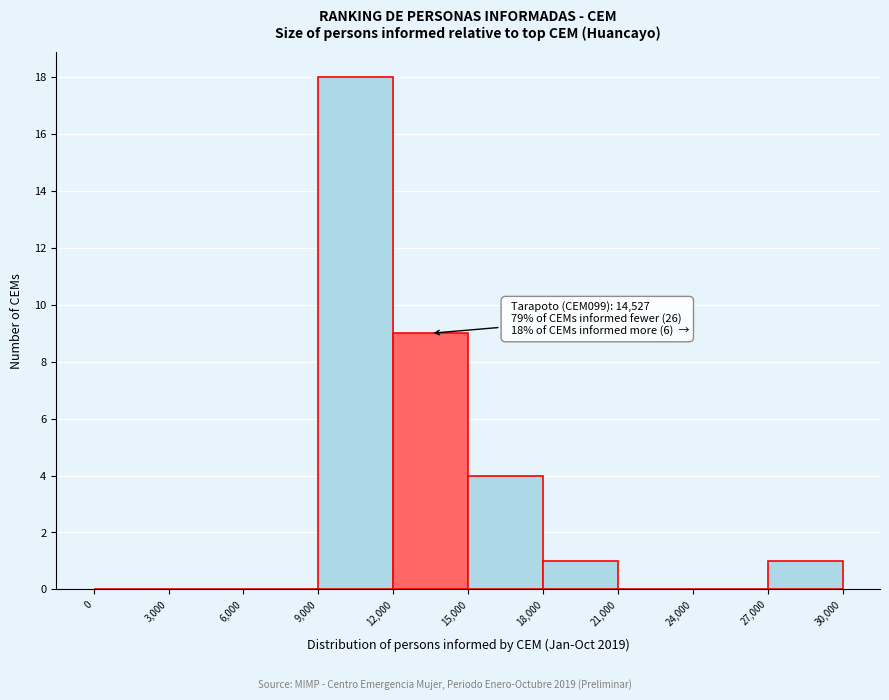

Over which range of the x-axis is the bar tallest?

9,000 to 12,000